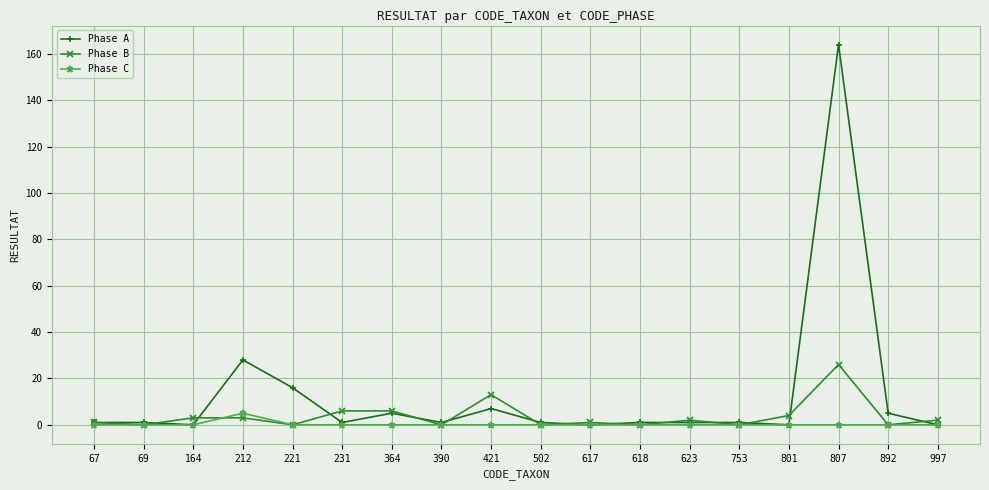

The Phase A series shows -62 at 801. True or false?

False